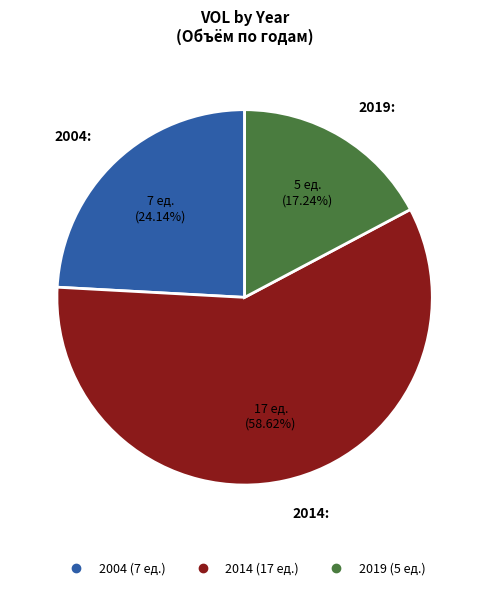

What percentage is the 2014 slice, to the nearest percent?

59%